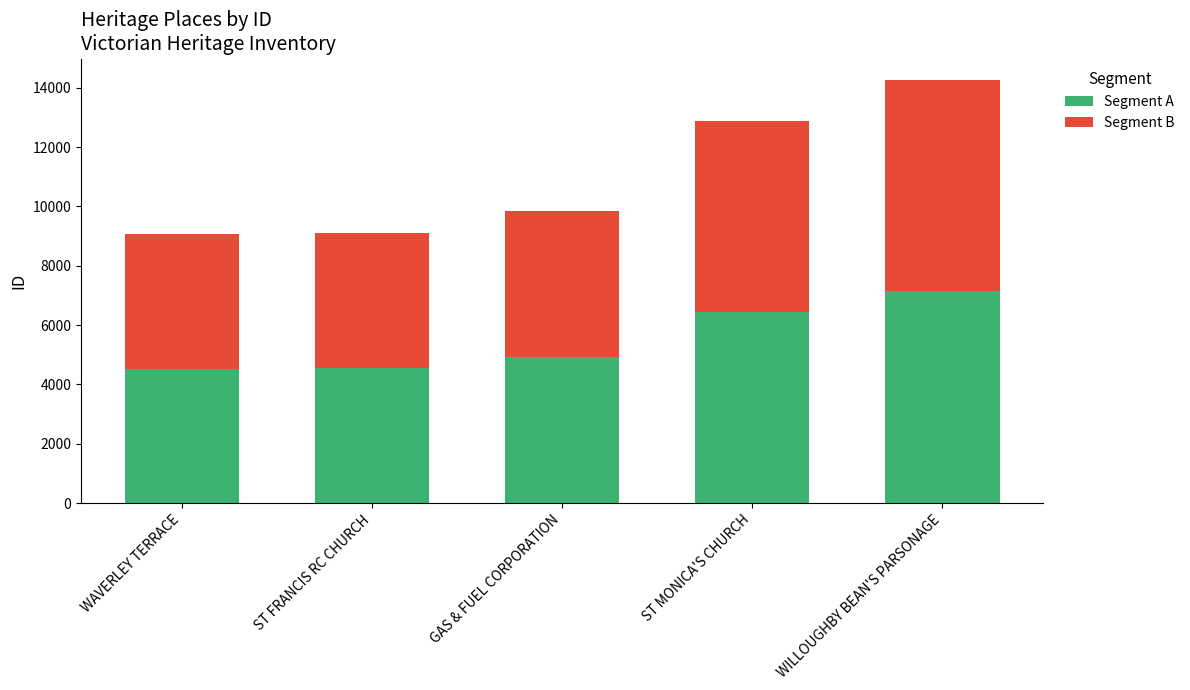

What is the total value across all series at ST MONICA'S CHURCH?

12896